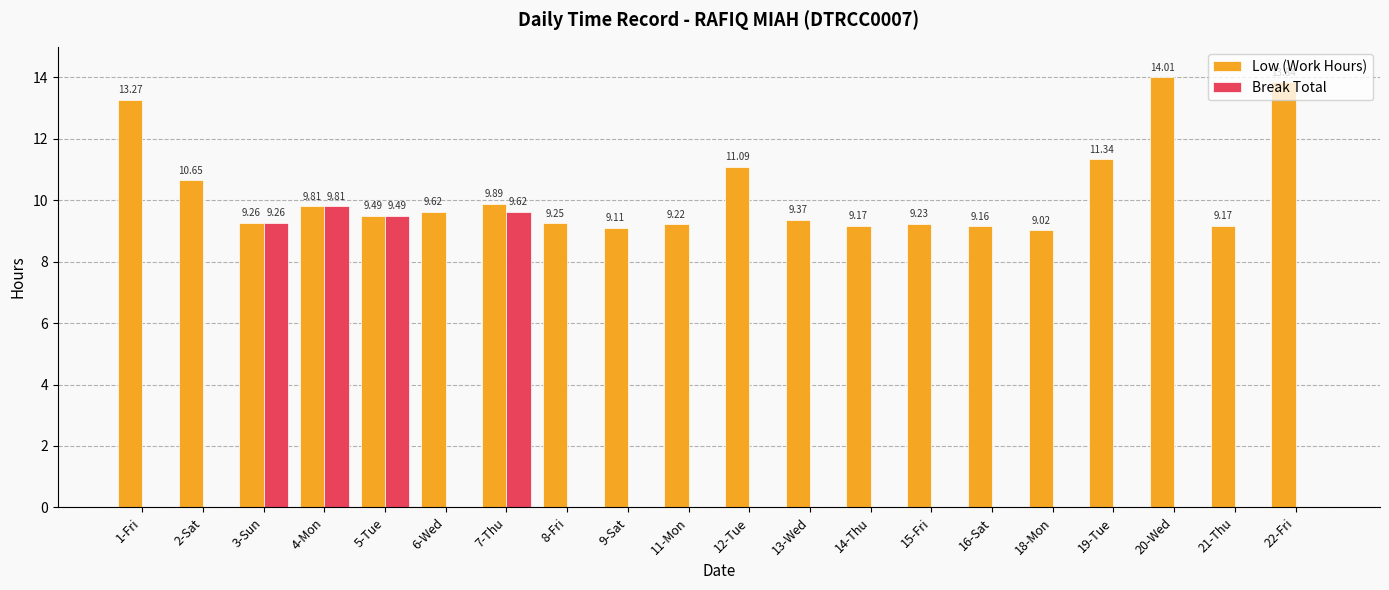

What is the sum of the Break Total values at 14-Thu and 4-Mon?

9.8